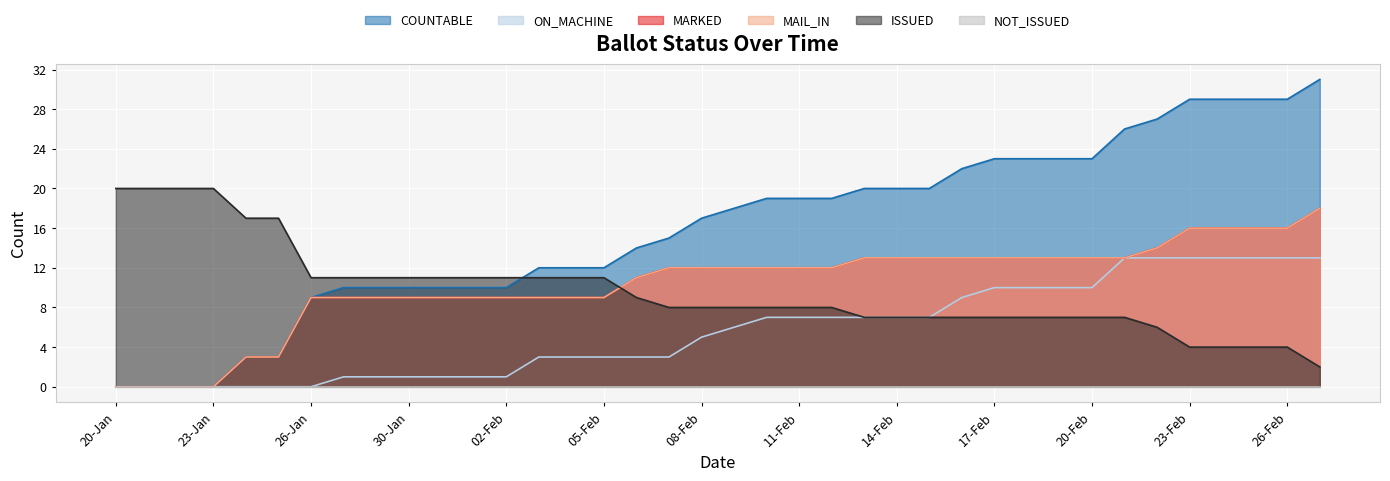

Reading left to right, list all the values displayed in this chart.

COUNTABLE: 0	0	0	0	3	3	9	10	10	10	10	10	10	12	12	12	14	15	17	18	19	19	19	20	20	20	22	23	23	23	23	26	27	29	29	29	29	31
ON_MACHINE: 0	0	0	0	0	0	0	1	1	1	1	1	1	3	3	3	3	3	5	6	7	7	7	7	7	7	9	10	10	10	10	13	13	13	13	13	13	13
MARKED: 0	0	0	0	3	3	9	9	9	9	9	9	9	9	9	9	11	12	12	12	12	12	12	13	13	13	13	13	13	13	13	13	14	16	16	16	16	18
MAIL_IN: 0	0	0	0	3	3	9	9	9	9	9	9	9	9	9	9	11	12	12	12	12	12	12	13	13	13	13	13	13	13	13	13	14	16	16	16	16	18
ISSUED: 20	20	20	20	17	17	11	11	11	11	11	11	11	11	11	11	9	8	8	8	8	8	8	7	7	7	7	7	7	7	7	7	6	4	4	4	4	2